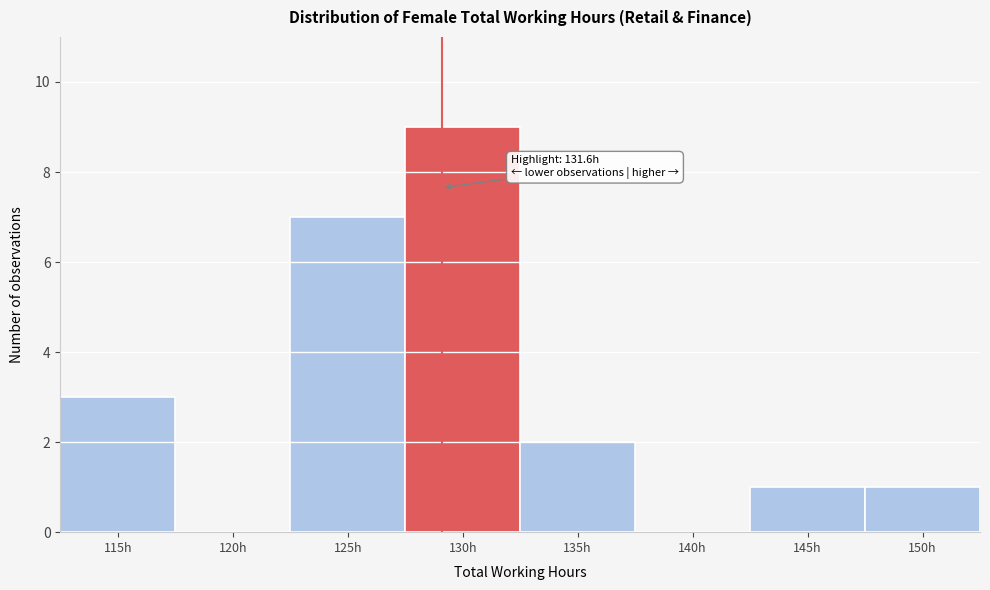

Reading left to right, extract all data points from this chart.

115h=3	120h=0	125h=7	130h=9	135h=2	140h=0	145h=1	150h=1